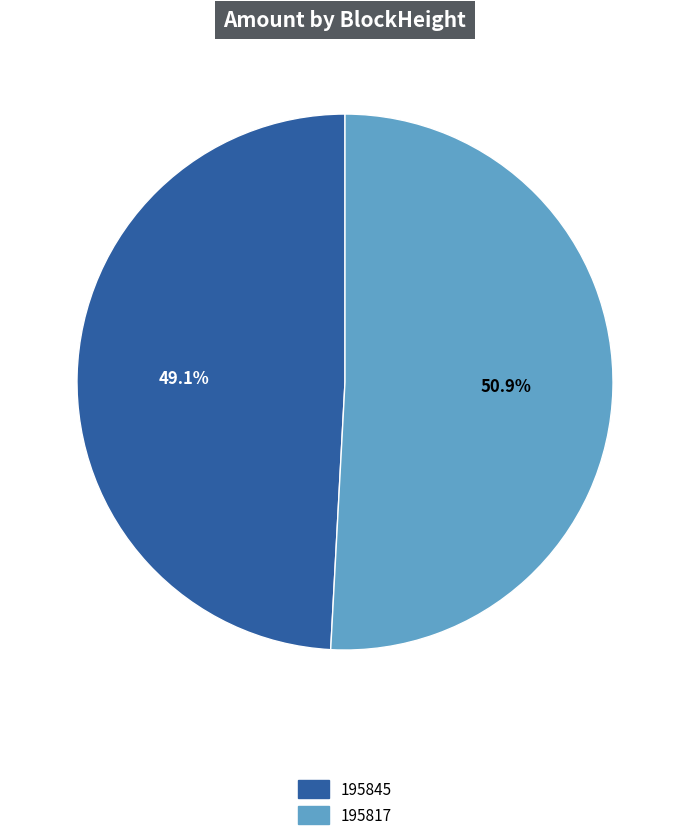

What percentage is NOT represented by 195845?

50.9%